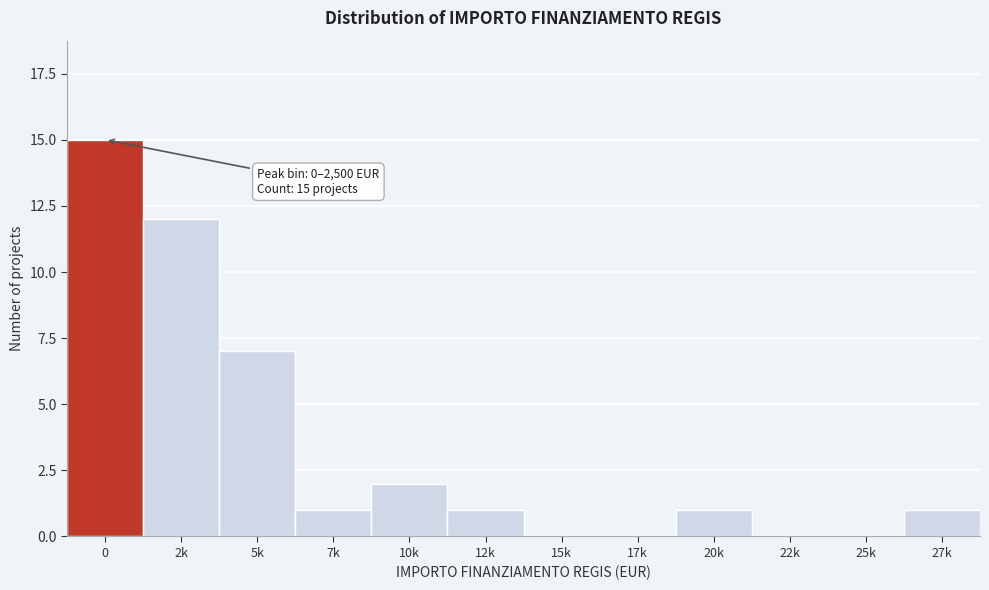

Reading right to left, transcribe all the data shown in this chart.

27k=1	25k=0	22k=0	20k=1	17k=0	15k=0	12k=1	10k=2	7k=1	5k=7	2k=12	0=15